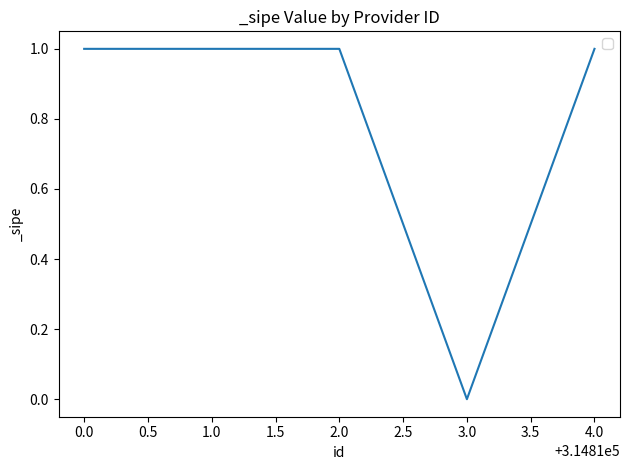

The chart shows a value of 2 at 2.0. True or false?

False